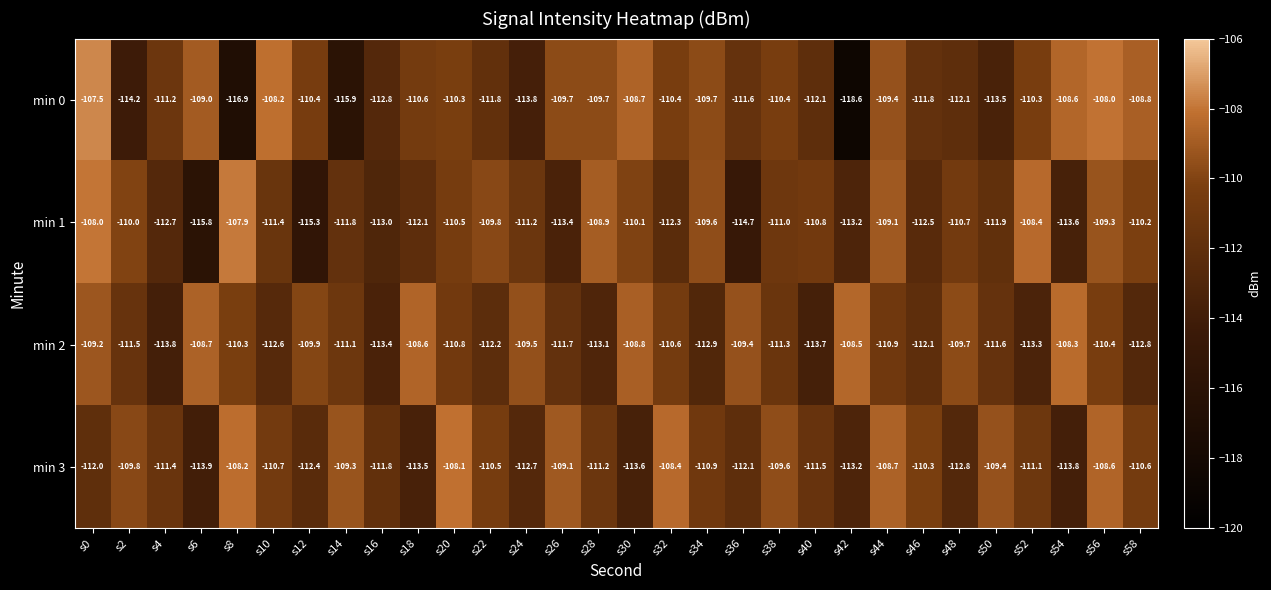

Between s8 and s28, which series saw the biggest shift?

min 0